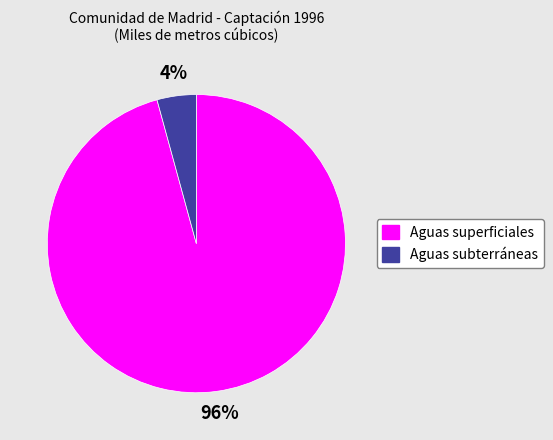

Is it true that Aguas subterráneas is 15% of the pie?

False